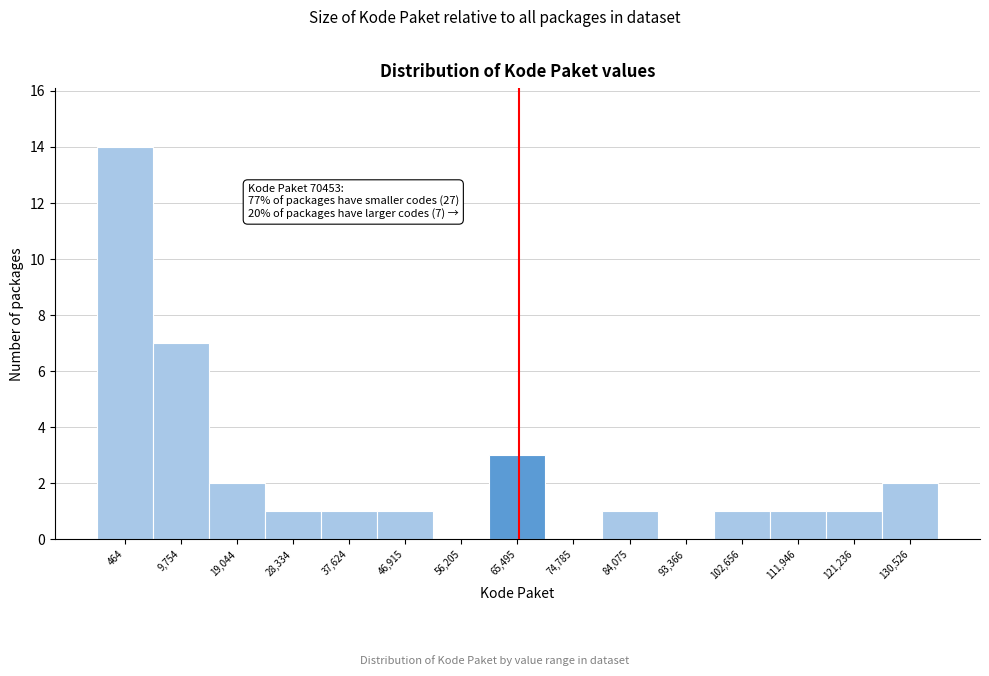

Reading left to right, extract all data points from this chart.

464=14	9,754=7	19,044=2	28,334=1	37,624=1	46,915=1	56,205=0	65,495=3	74,785=0	84,075=1	93,366=0	102,656=1	111,946=1	121,236=1	130,526=2